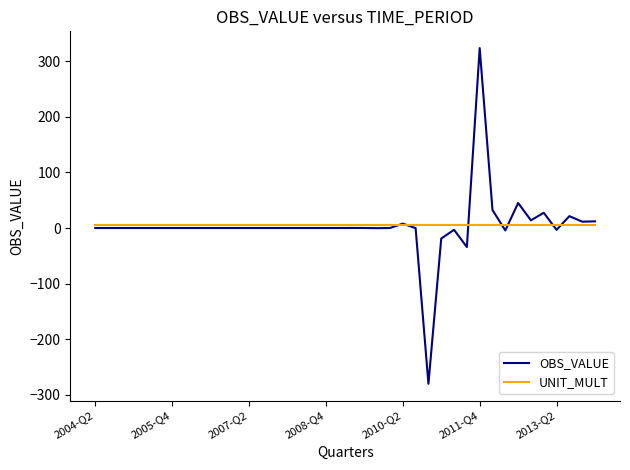

Which series has the largest range (max minus min)?

OBS_VALUE